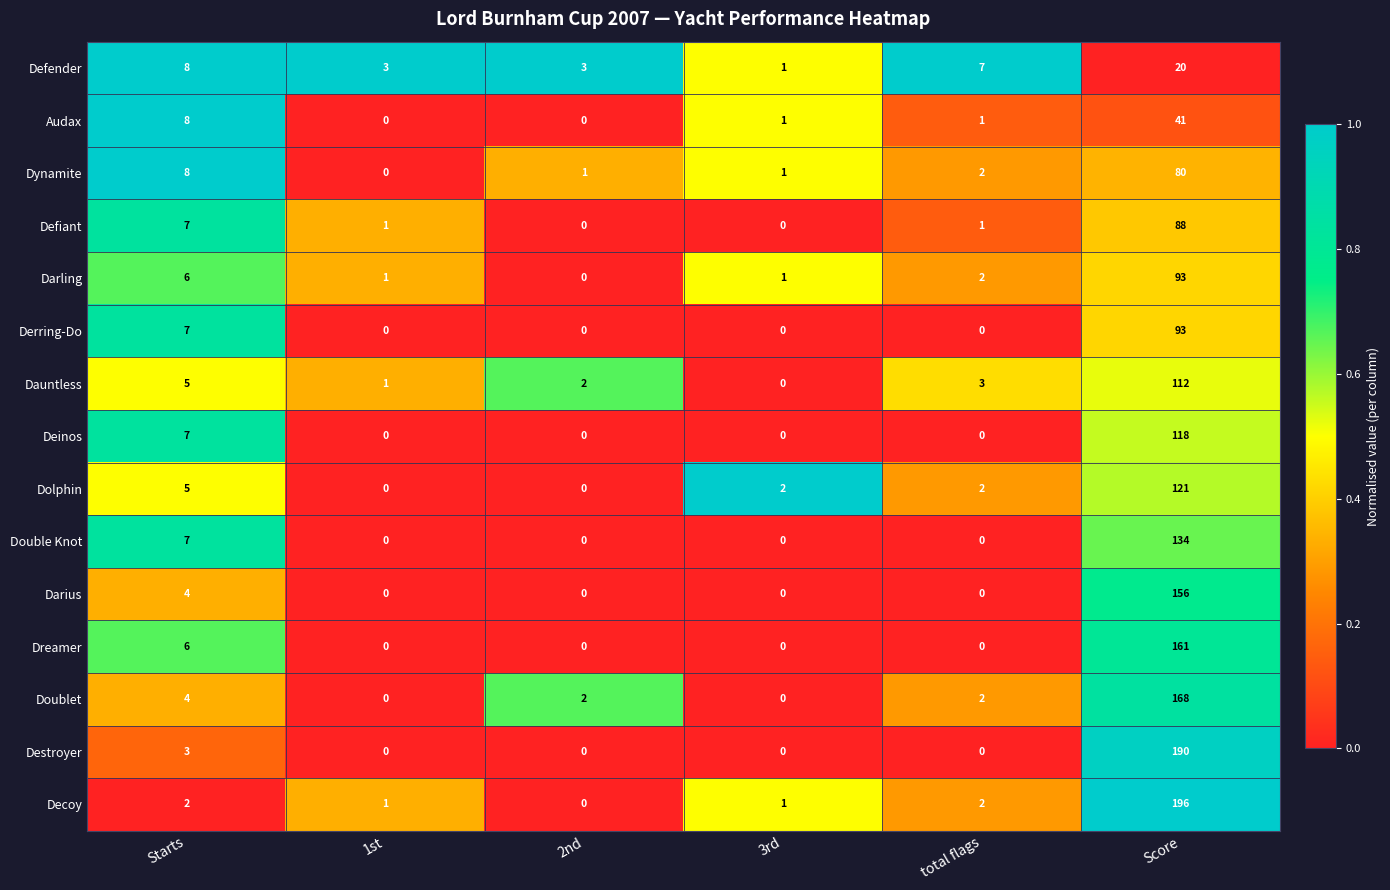

At which label is Deinos closest to 59?

Starts